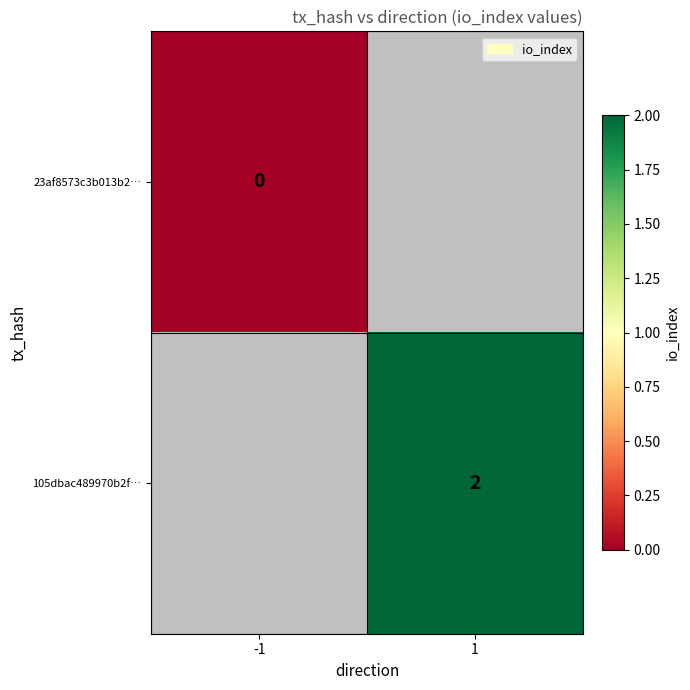

True or false: 105dbac489970b2f… has a value of 2 at 1.

True